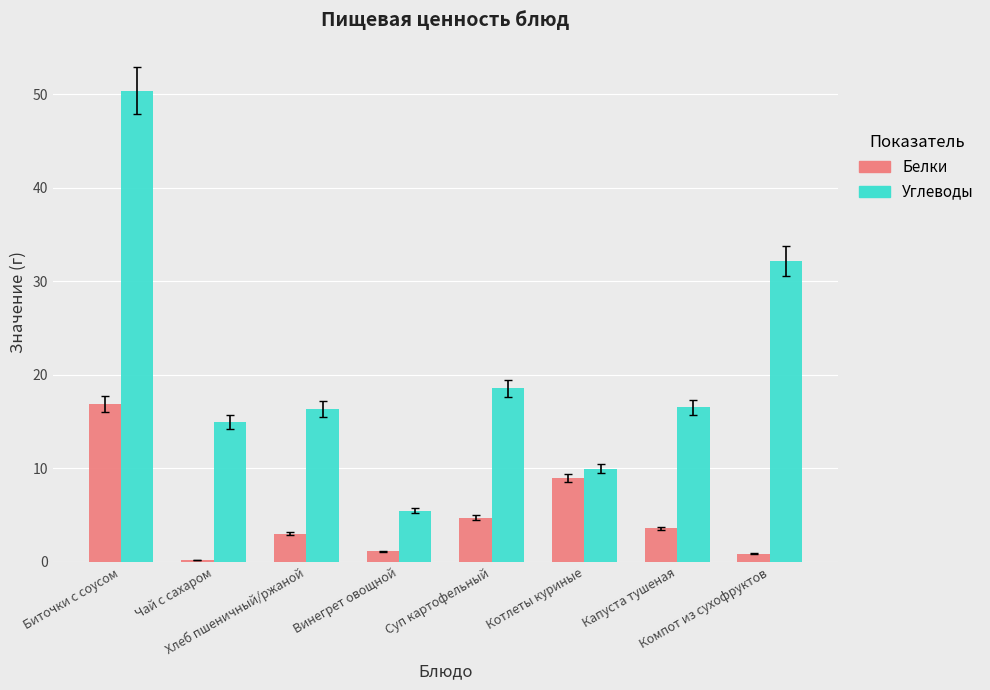

What is the value of the Углеводы bar at the 7th from the left?

16.5